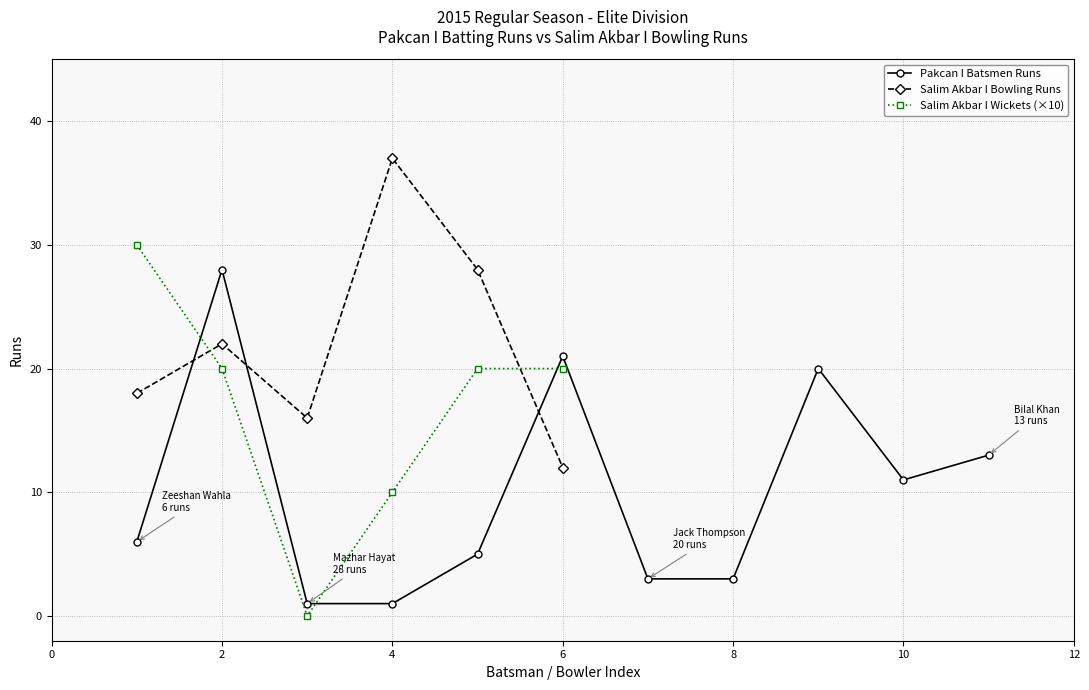

At which label does the data first exceed 6?

2